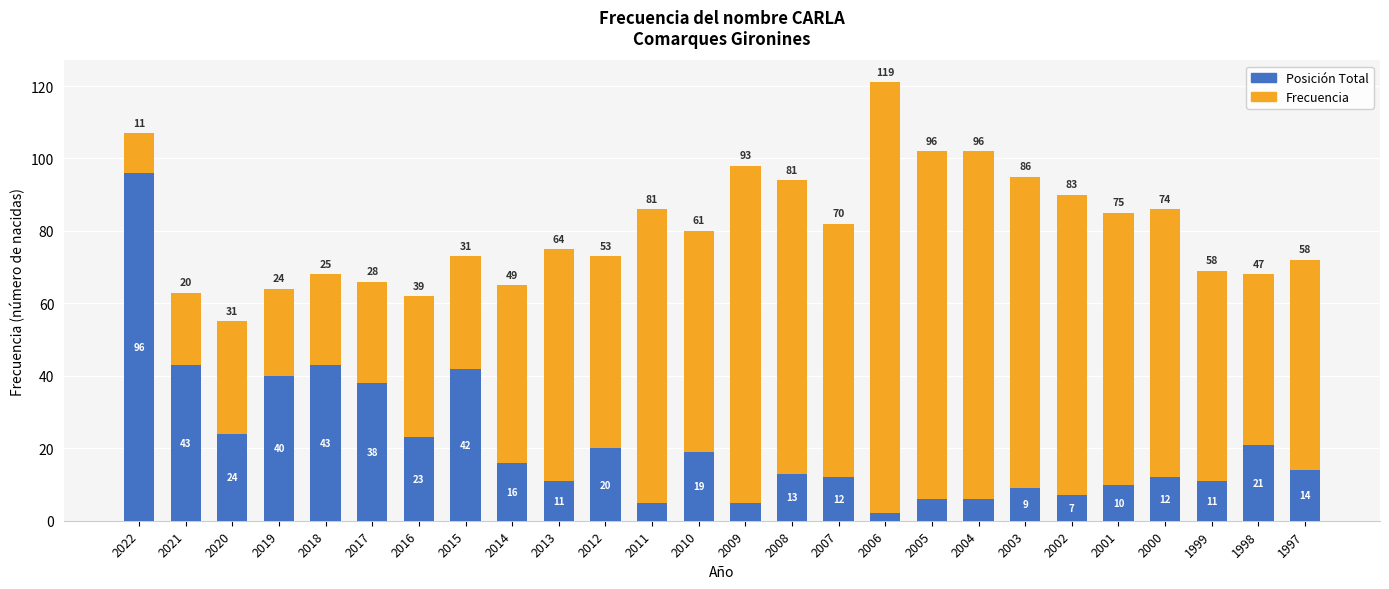

At which label does Posición Total first exceed 14?

2022